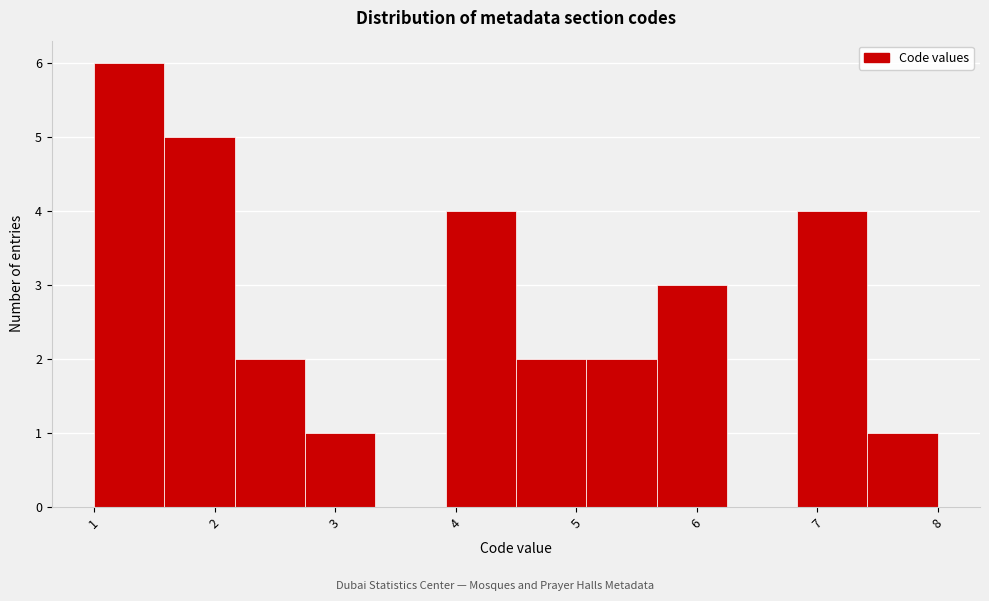

What is the height of the bar covering 1.0 to 1.6 on the x-axis? Neither the bar edges nor the heights are printed on the chart, so give them approximately, as read against the axes.

6